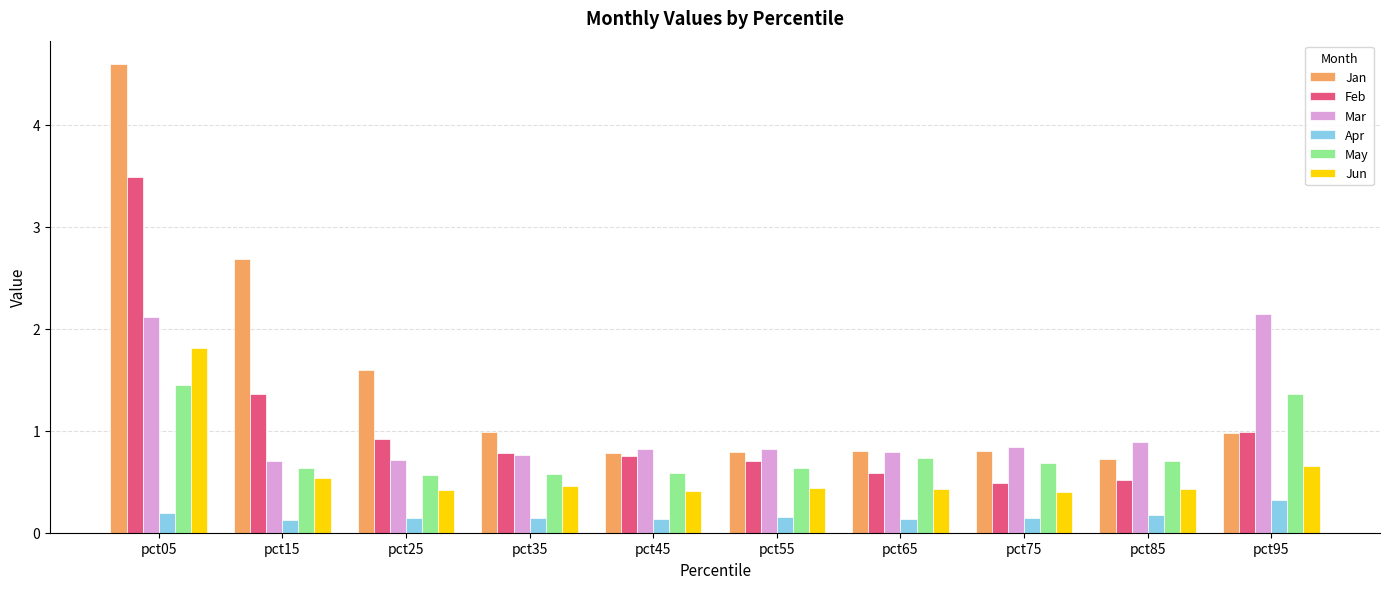

Rank the series at pct05 from highest to lowest value.

Jan, Feb, Mar, Jun, May, Apr